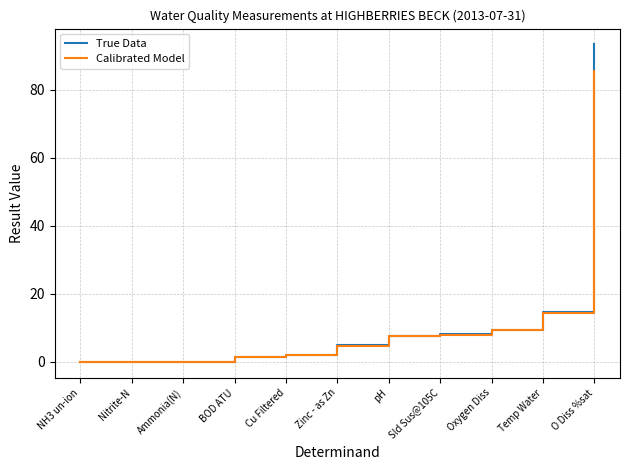

What position from the right is Oxygen Diss?

3